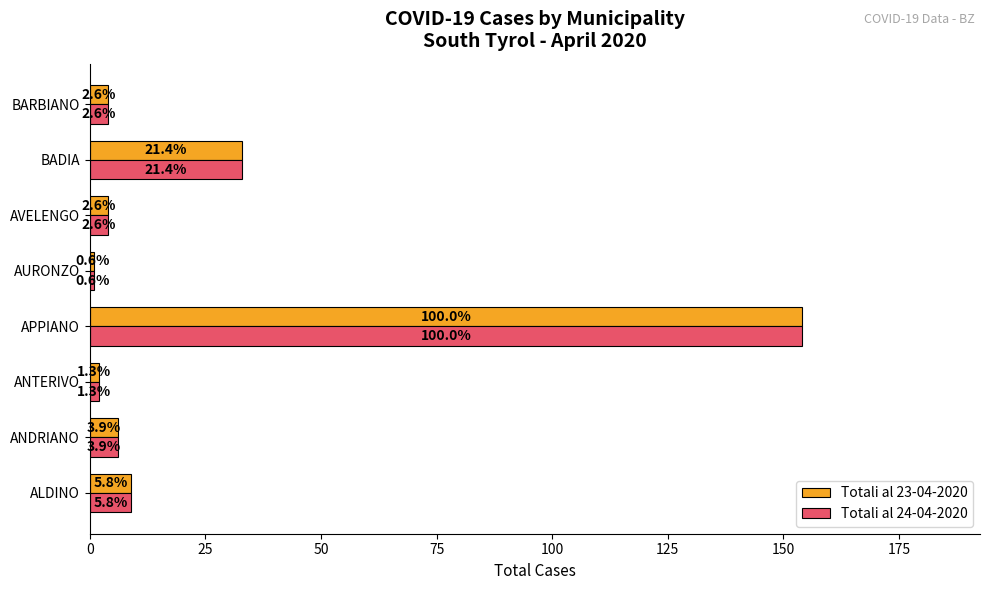

List the series in order of their peak value, highest first.

Totali al 23-04-2020, Totali al 24-04-2020